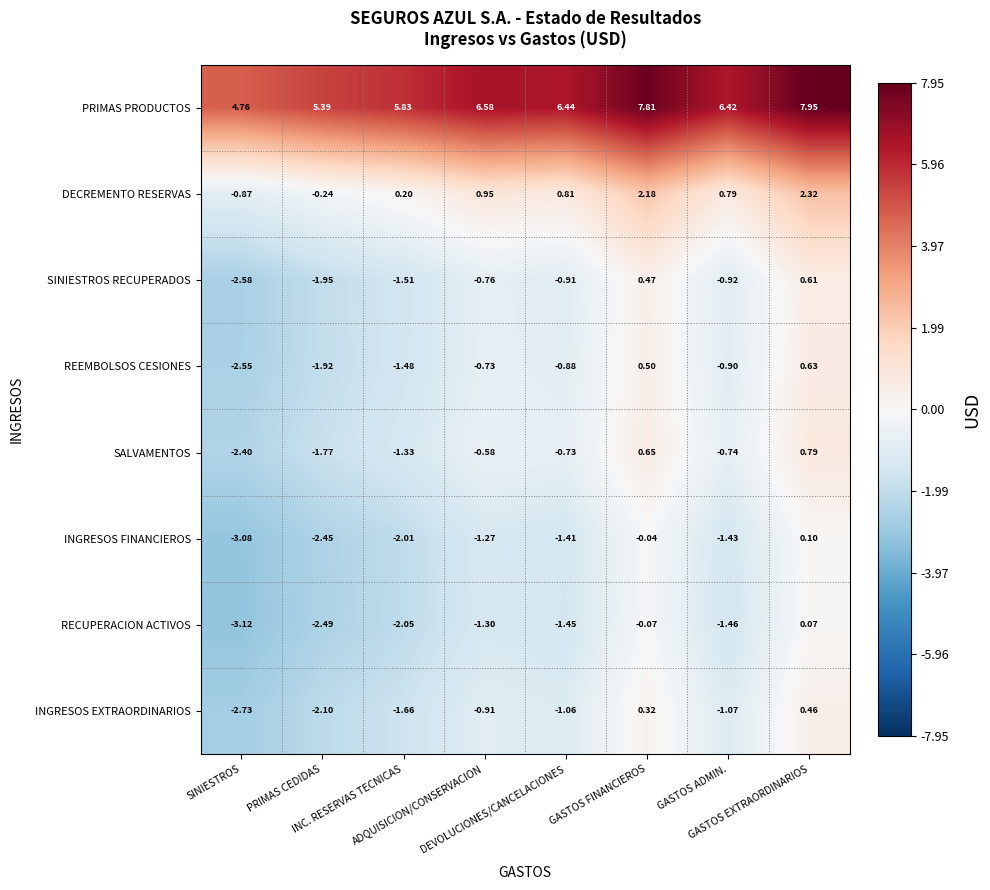

Which series has the largest total across all categories?

PRIMAS PRODUCTOS